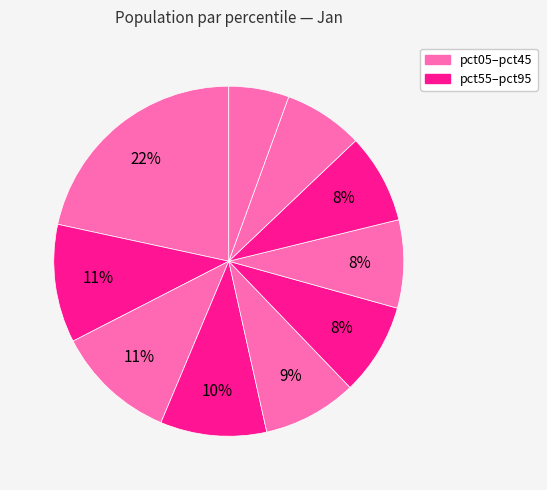

Rank the categories by value from highest to lowest.

pct05, pct25, pct15, pct35, pct45, pct55, pct75, pct65, pct85, pct95